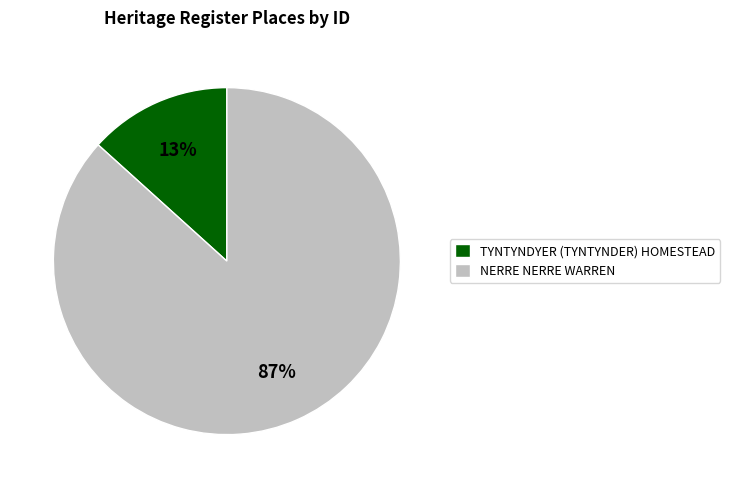

Does NERRE NERRE WARREN represent more than half of the total?

Yes